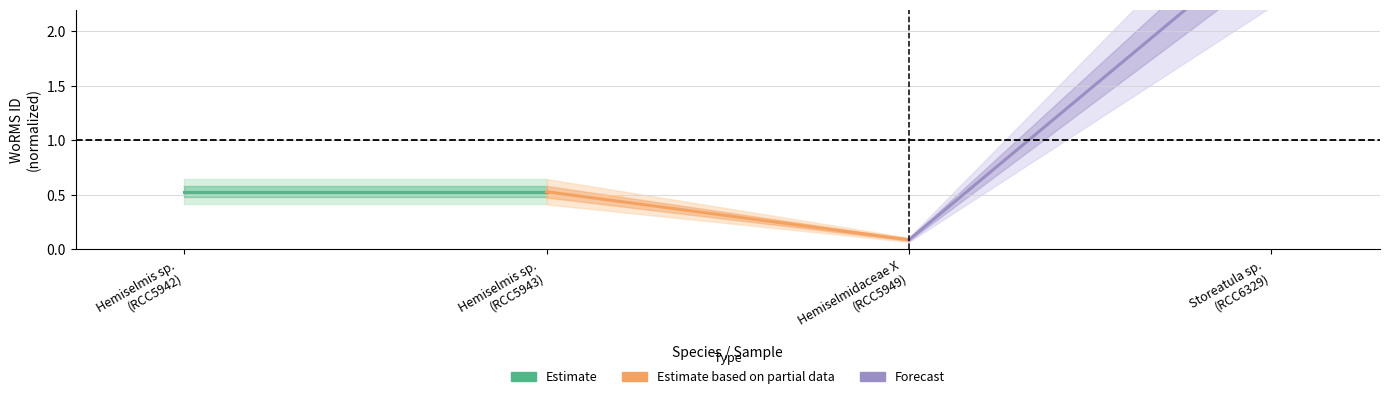

Reading right to left, transcribe all the data shown in this chart.

Estimate: 0.5	0.5
Estimate based on partial data: 0.1	0.5
Forecast: 2.9	0.1